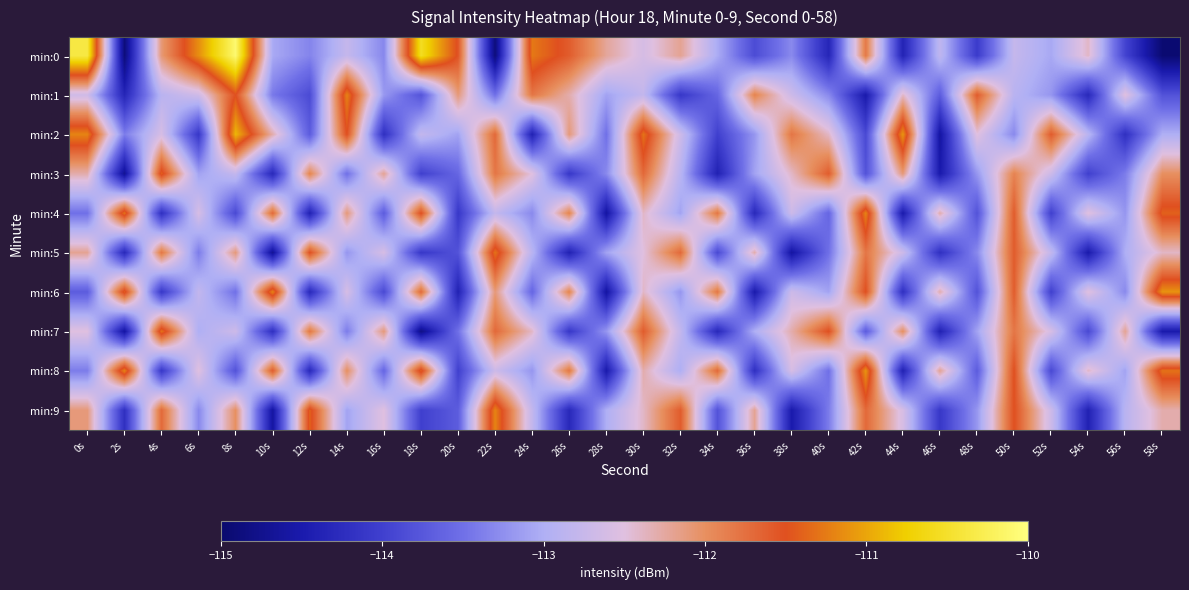

Between 18s and 26s, which is larger?

18s